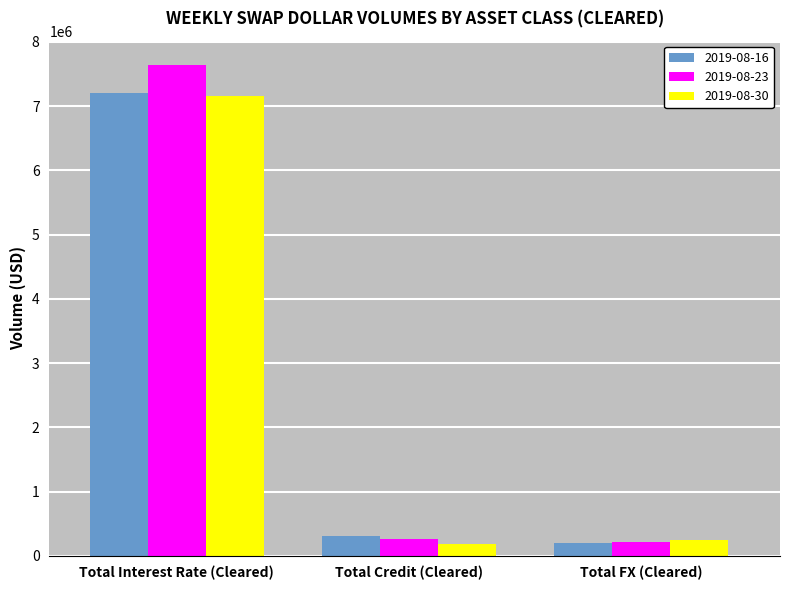

What is the value of the 2019-08-23 bar at the 2nd from the left?

255859